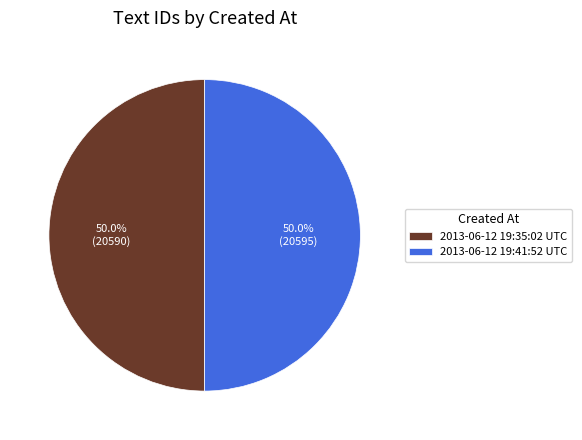

Count the number of slices in the pie.

2